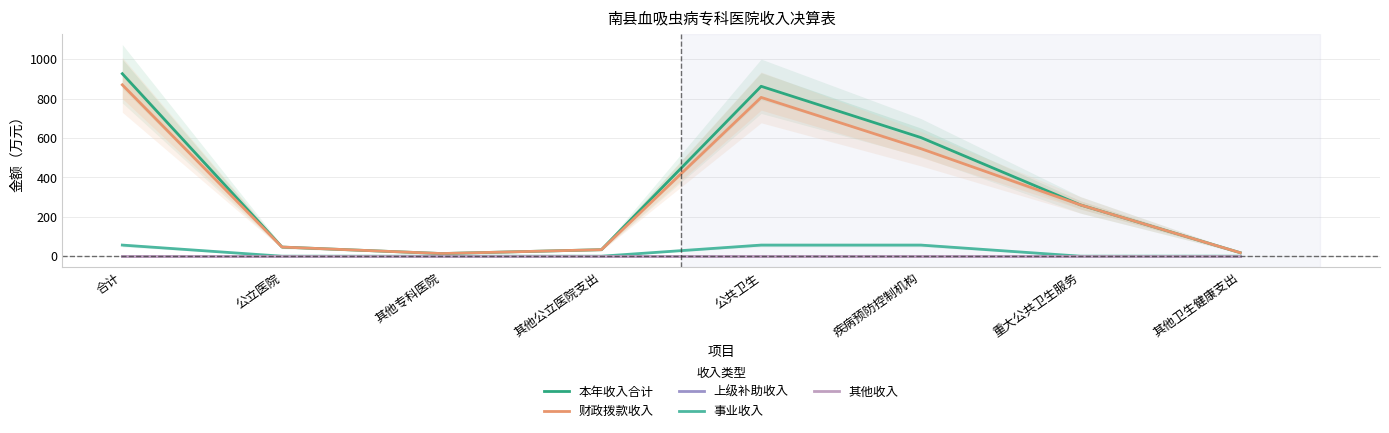

How many lines are shown in the chart?

5